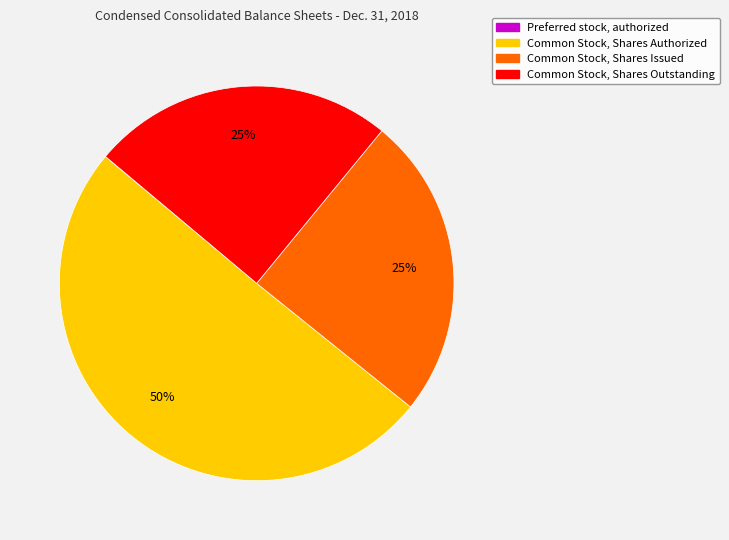

What is the largest slice in the pie chart?

Common Stock, Shares Authorized